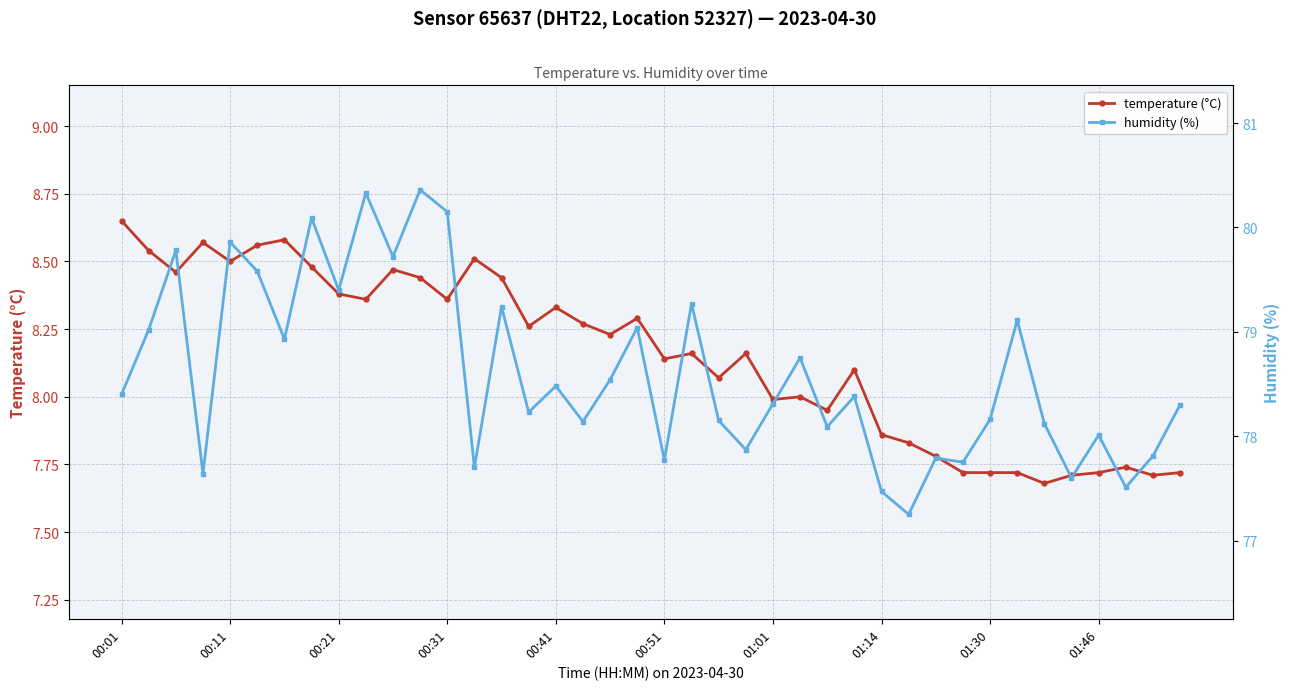

True or false: temperature (°C) has more than 0 interior local peaks.

True